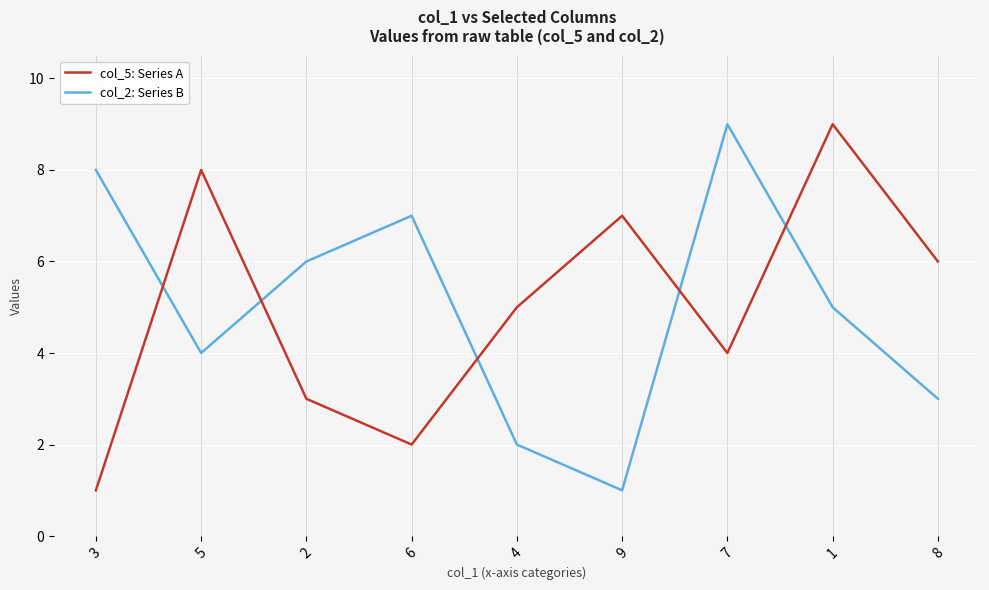

True or false: col_2: Series B and col_5: Series A intersect in this chart.

True